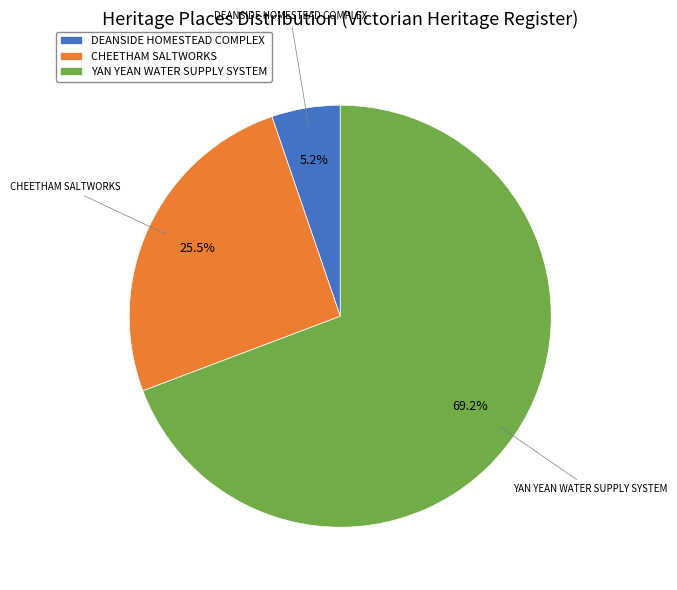

To the nearest percent, what is the combined percentage of YAN YEAN WATER SUPPLY SYSTEM and CHEETHAM SALTWORKS?

95%